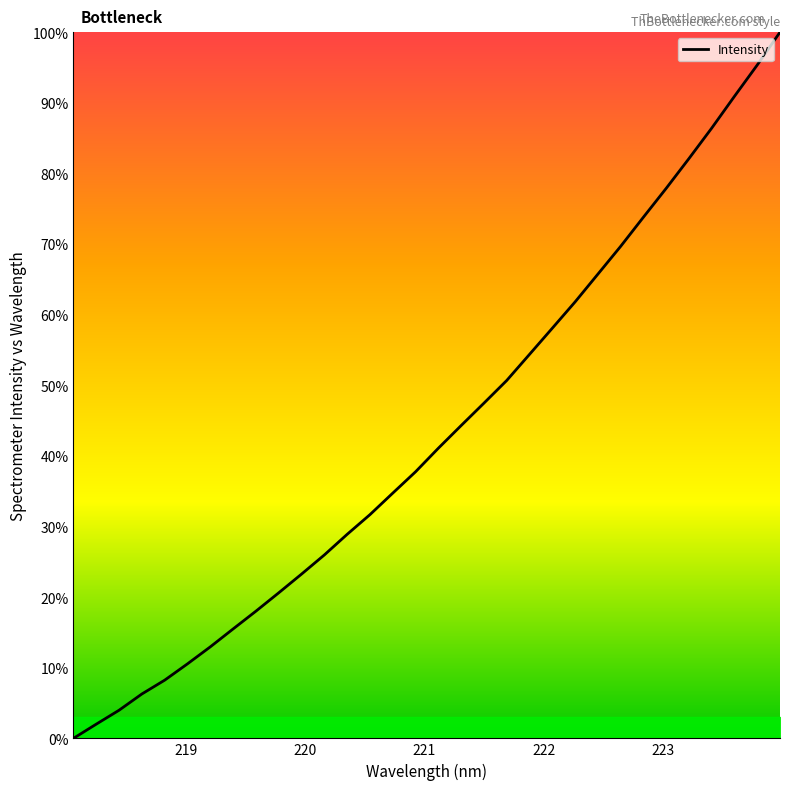

How many values are below 41?

16